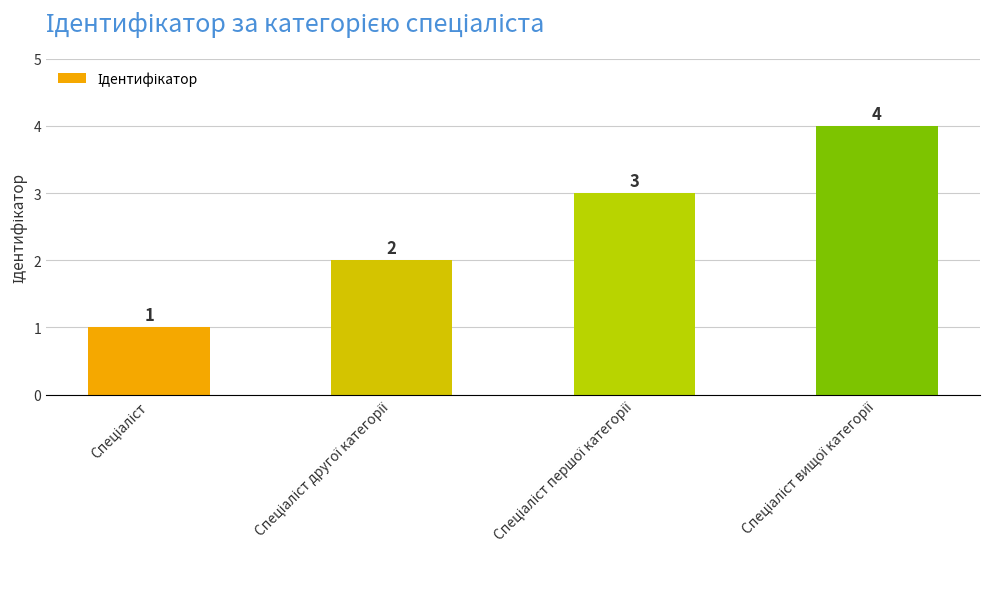

What is the maximum value shown in the chart?

4